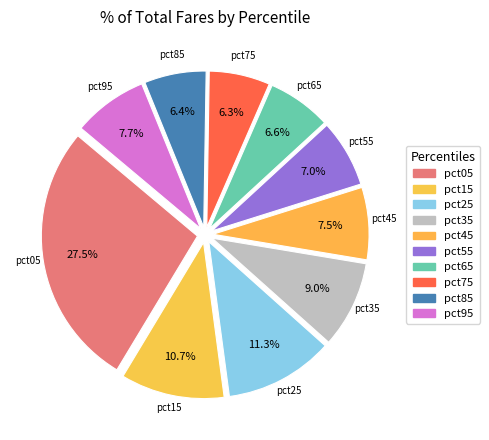

How many slices are in this pie chart?

10